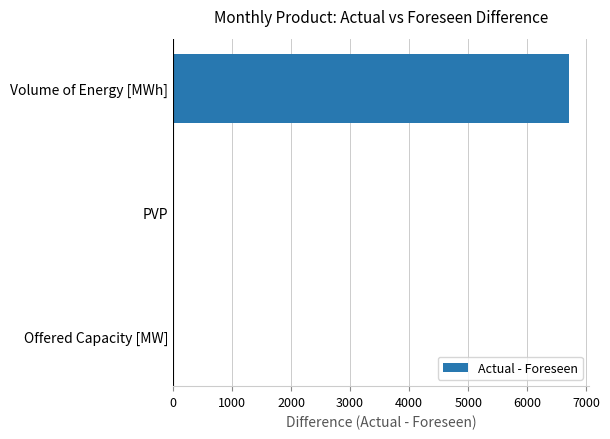

Where is the data nearest to the value 3352?

Offered Capacity [MW]